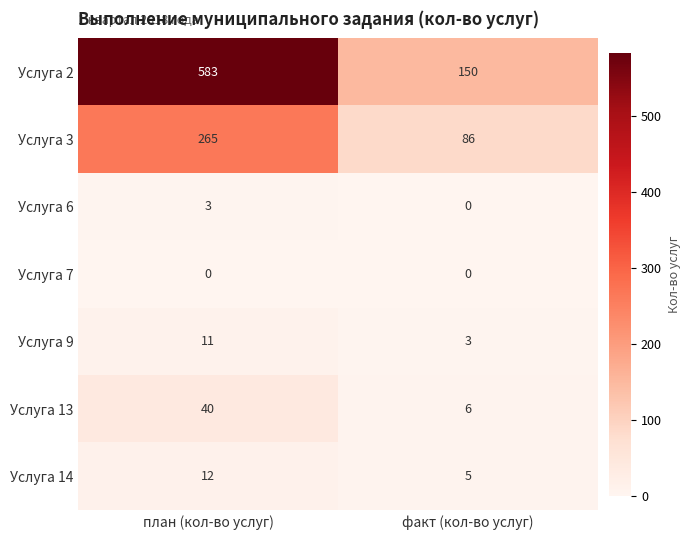

Which series has the largest total across all categories?

Услуга 2